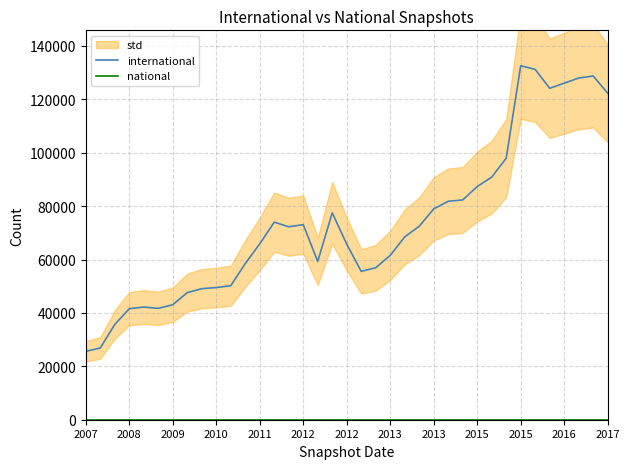

The value of international at 23 is 50623. True or false?

False